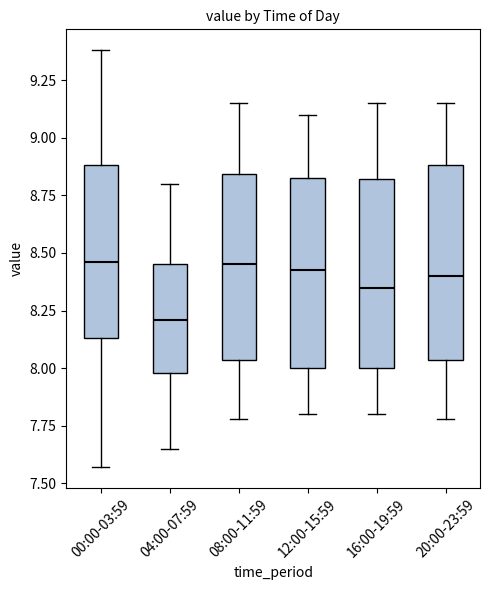

Which box has the lowest median line?

04:00-07:59